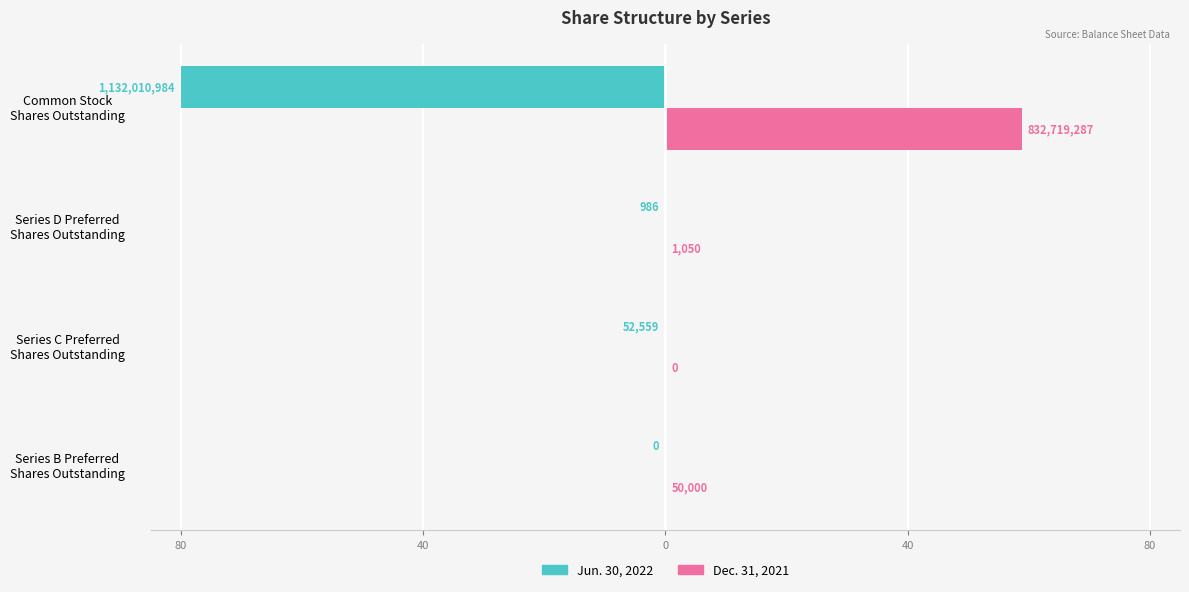

What are all the series names shown in the legend?

Jun. 30, 2022, Dec. 31, 2021